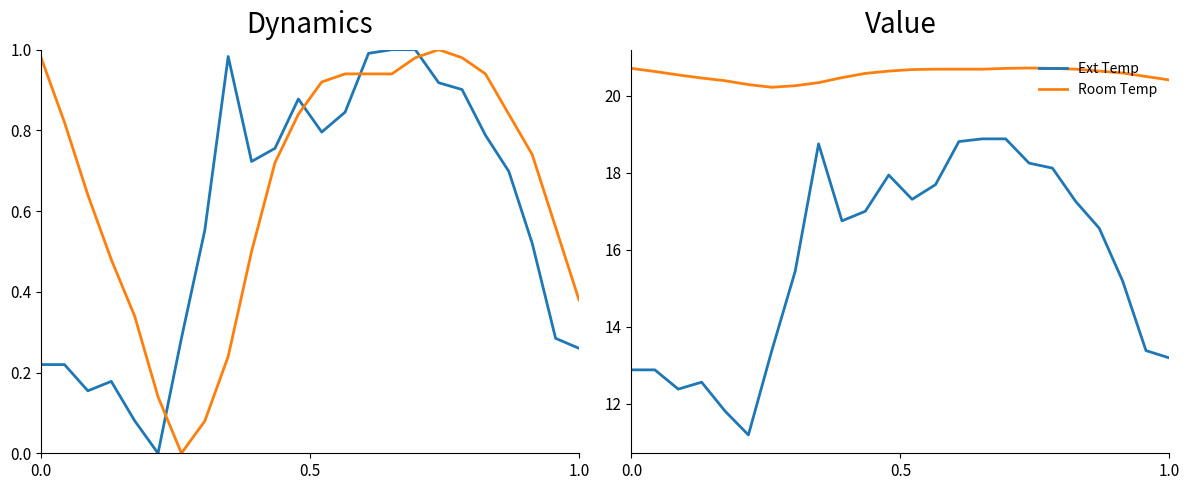

True or false: Ext Temp and Room Temp intersect in this chart.

False